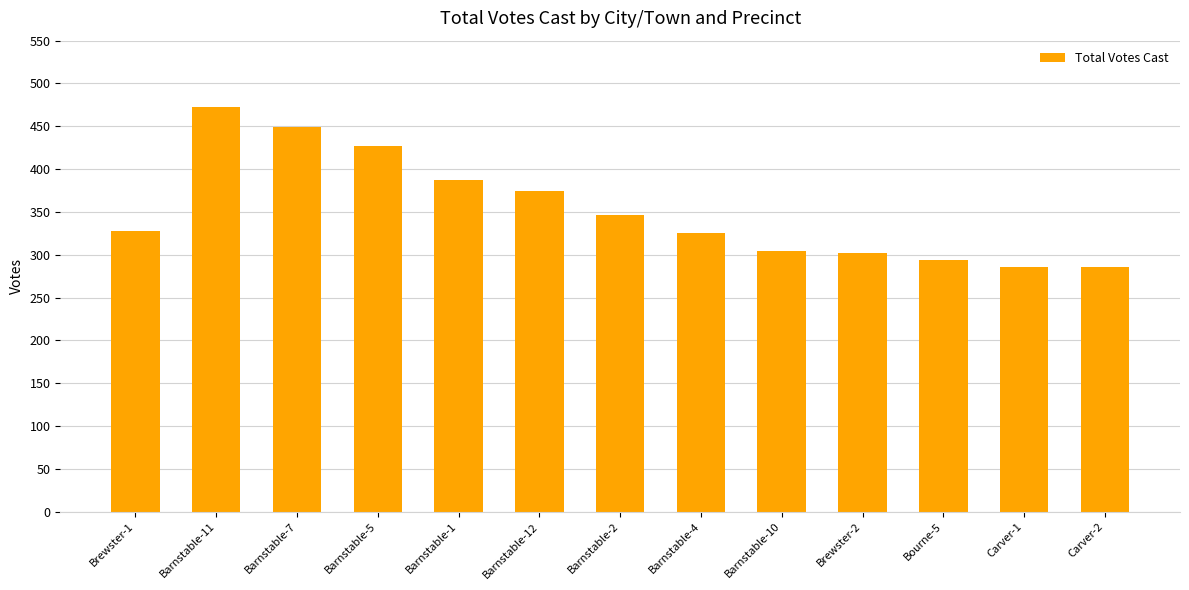

What is the greatest value displayed?

472